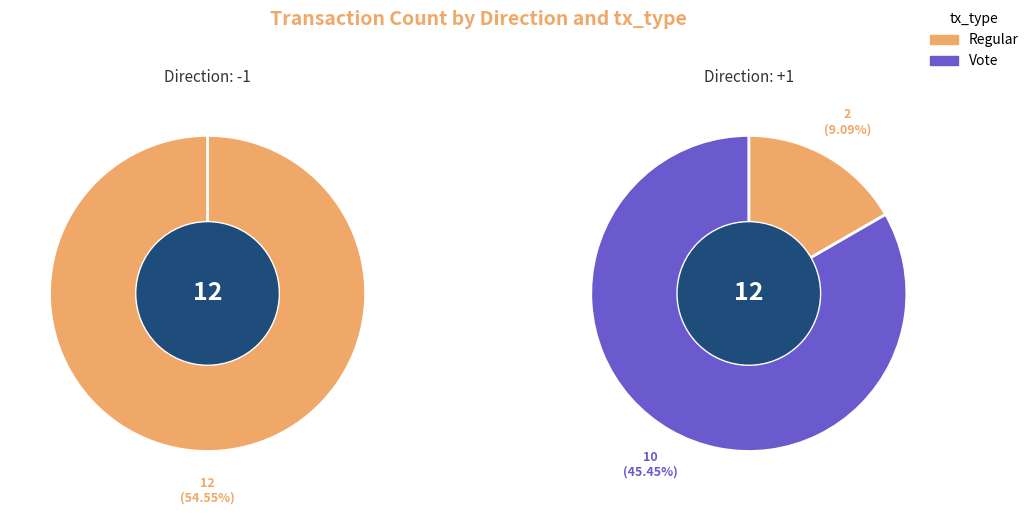

True or false: 7 accounts for 6% of the total.

False